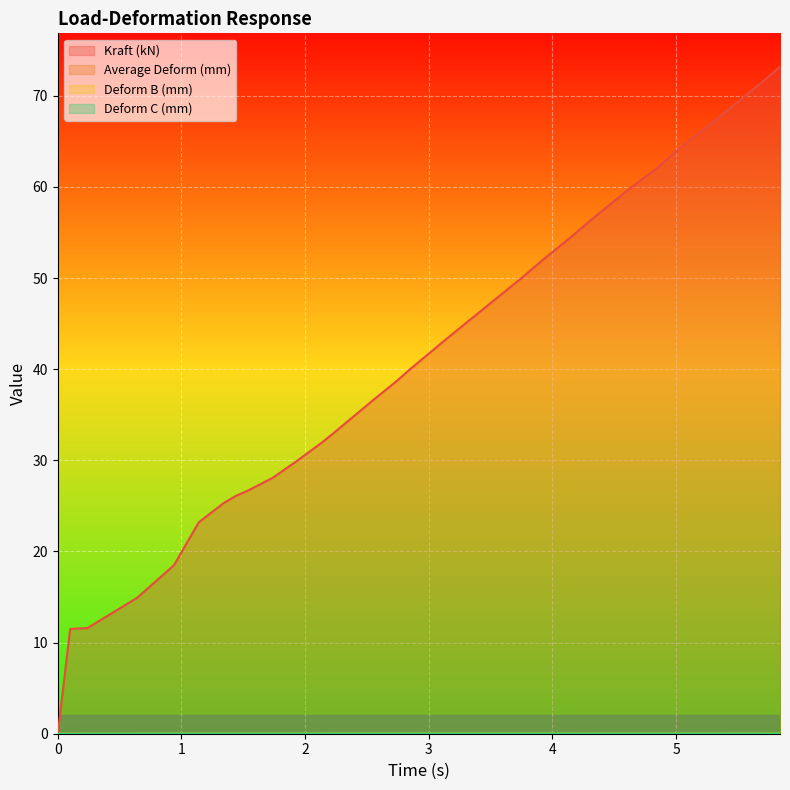

Rank the categories by Deform C (mm) value from lowest to highest.

0, 0.1, 0.24, 0.64, 0.94, 1.14, 1.34, 1.44, 1.54, 1.74, 1.94, 2.14, 2.24, 2.54, 2.74, 2.84, 3.14, 3.24, 3.34, 3.44, 3.74, 3.94, 4.04, 4.14, 4.34, 4.54, 4.64, 4.84, 4.94, 5.14, 5.24, 5.34, 5.54, 5.74, 5.84